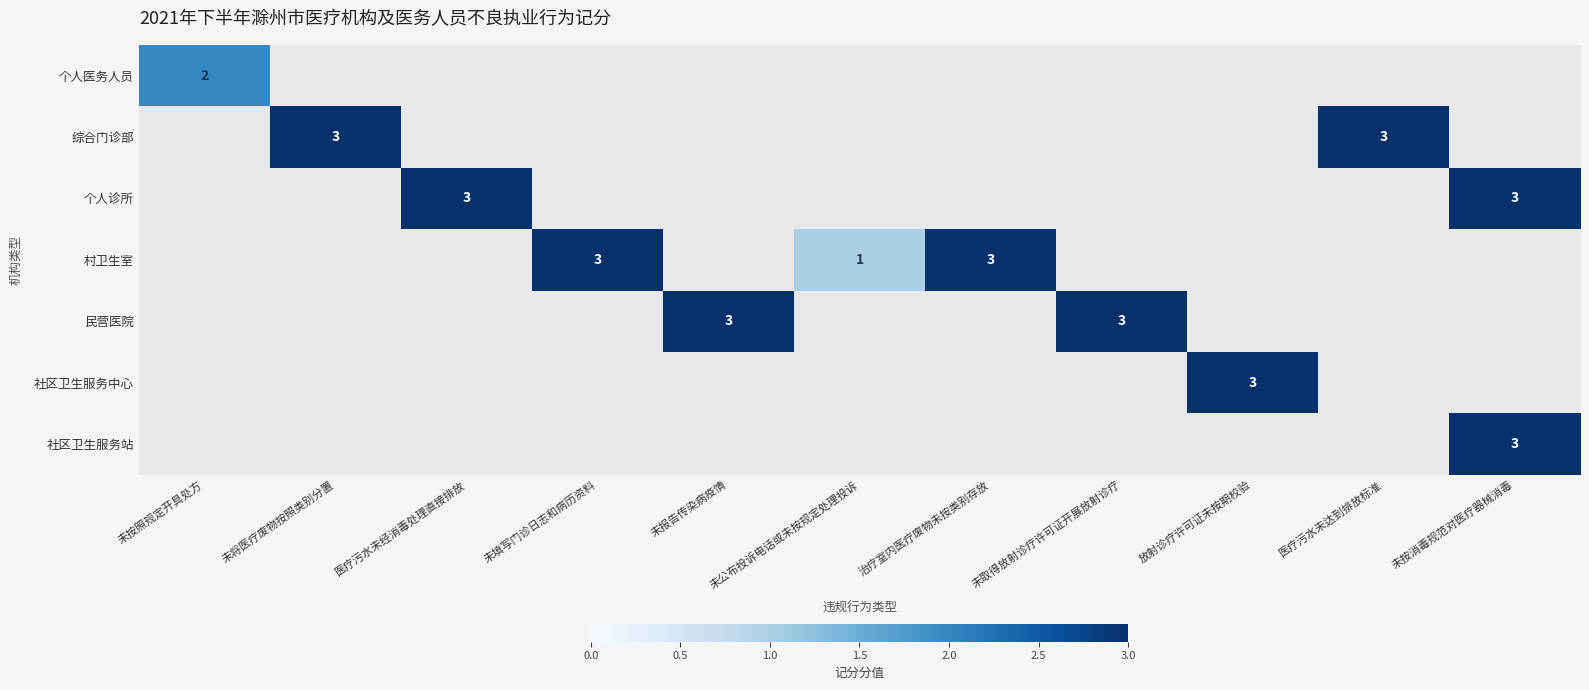

How many values in 个人医务人员 are above zero?

1